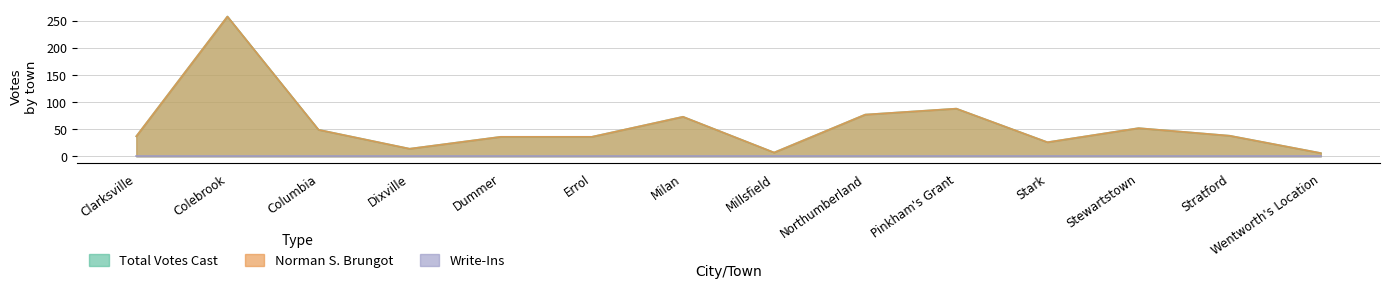

Which series has the widest spread of values?

Total Votes Cast